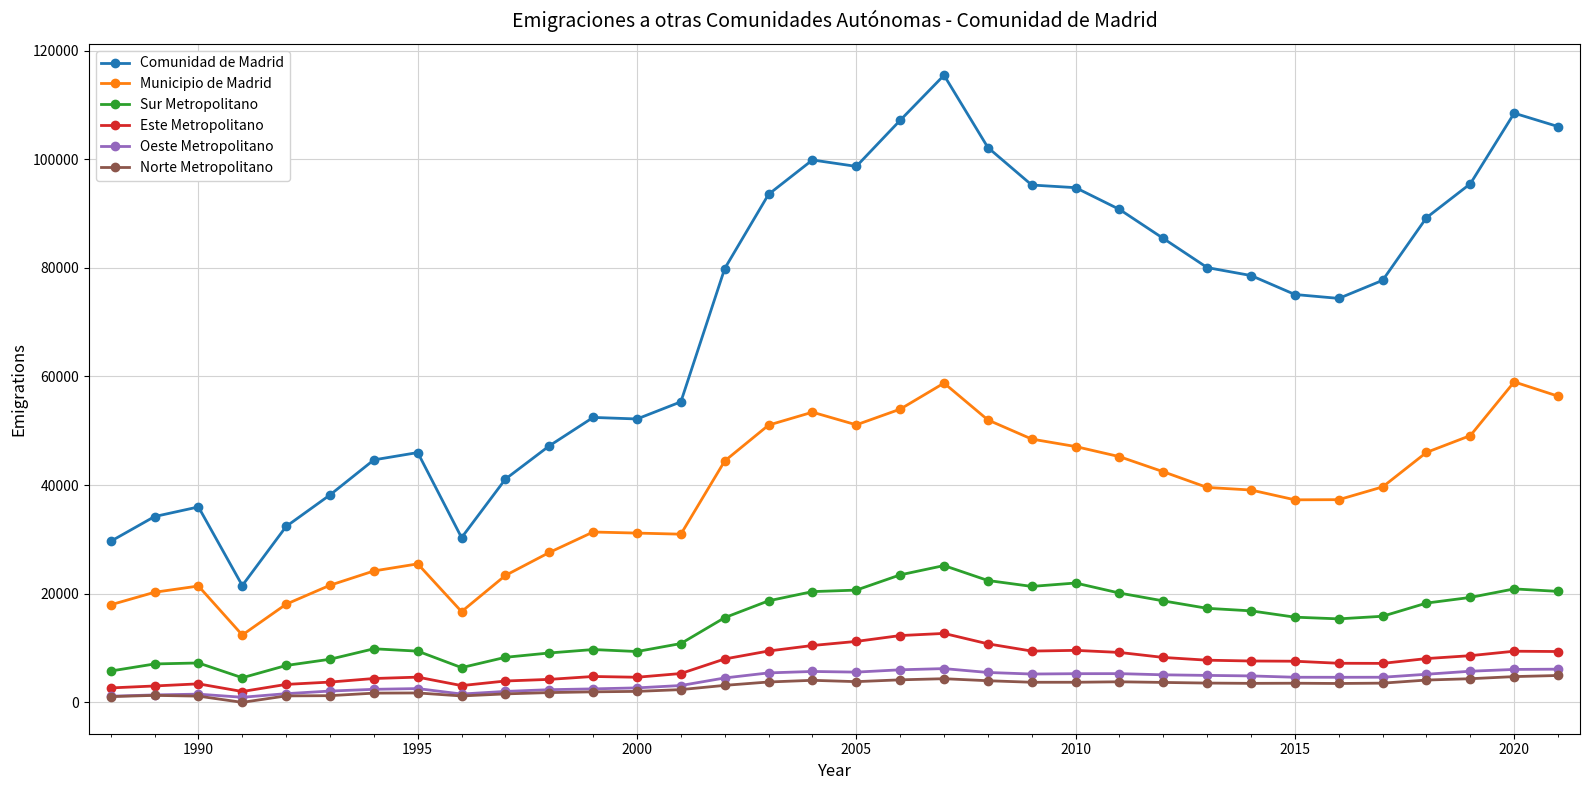

Which series has the largest total across all categories?

Comunidad de Madrid